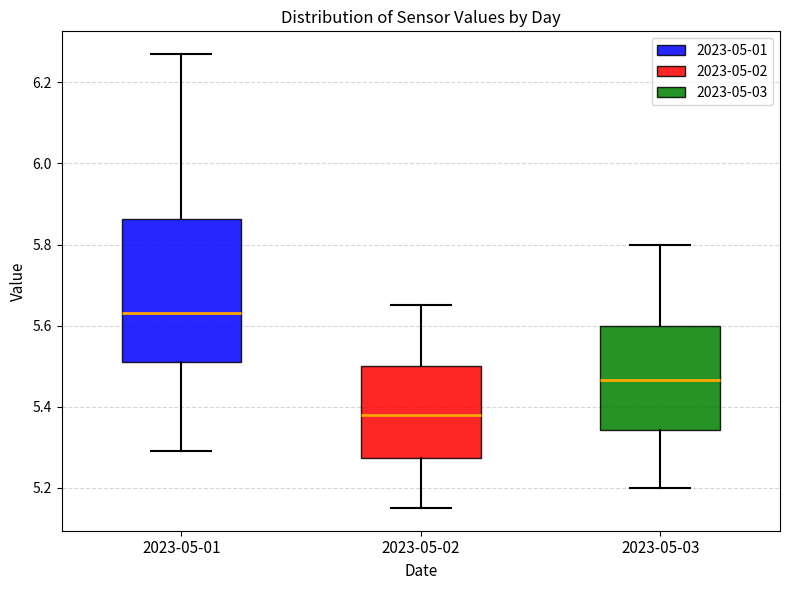

Reading left to right, transcribe this box plot: for each box, give where its median line is, the range the box spans, and where its two whiskers end, as read against the y-axis. The values are not printed on the chart, so give them approximately, as read against the axis.

2023-05-01: median 5.64, box 5.52 to 5.86, whiskers 5.30 to 6.28
2023-05-02: median 5.38, box 5.28 to 5.50, whiskers 5.16 to 5.66
2023-05-03: median 5.46, box 5.34 to 5.60, whiskers 5.20 to 5.80